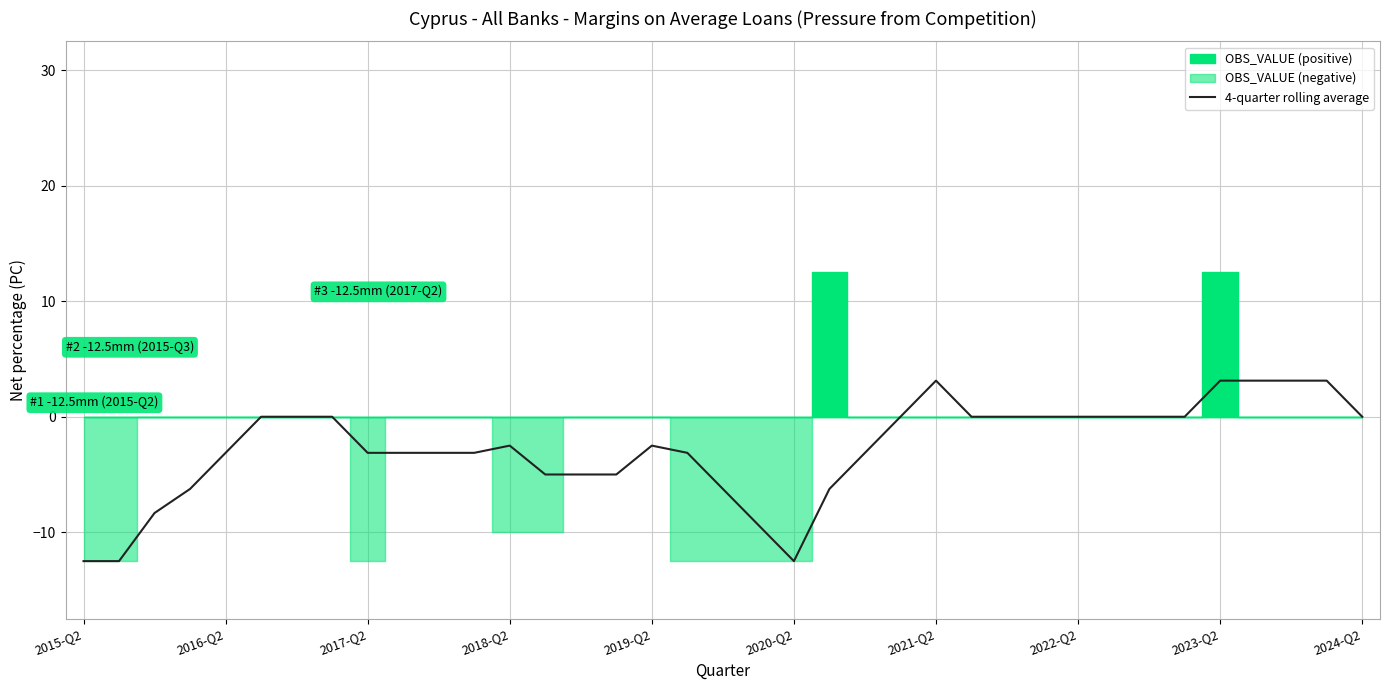

What is the maximum value for 4-quarter rolling average?

3.1